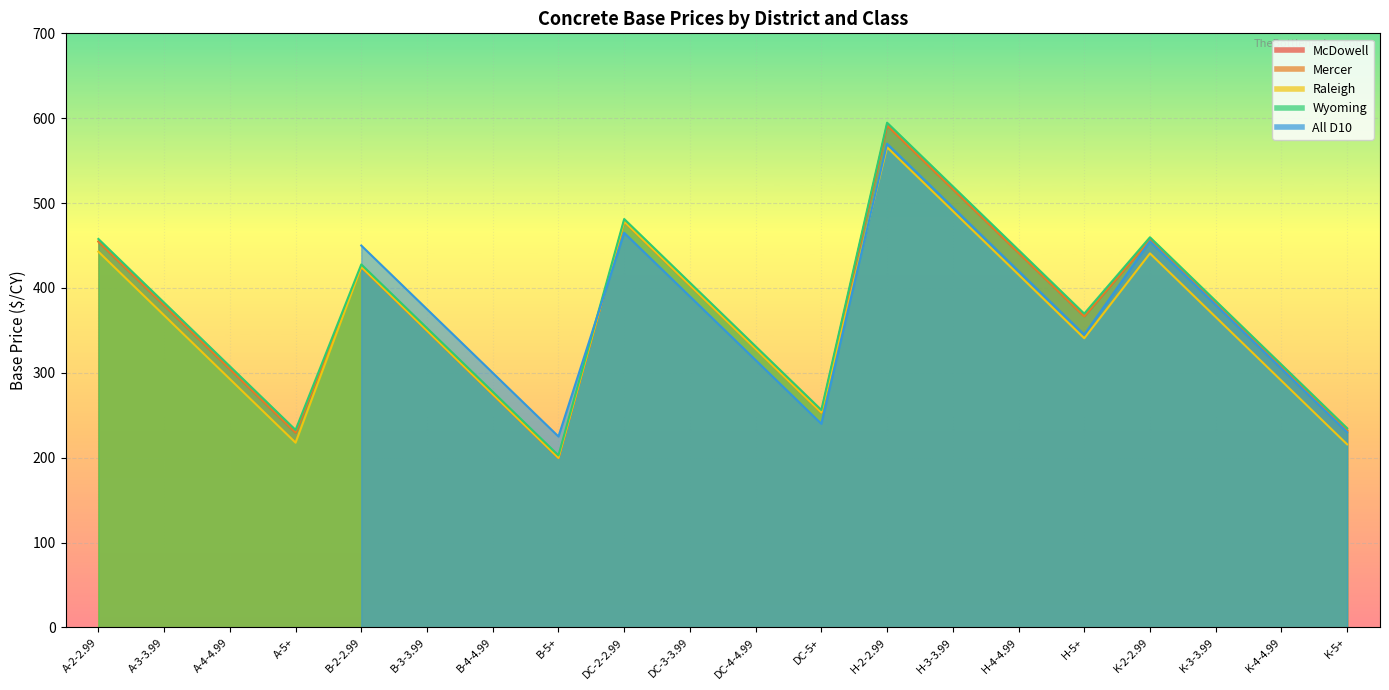

At which label is Wyoming closest to 398?

DC-3-3.99